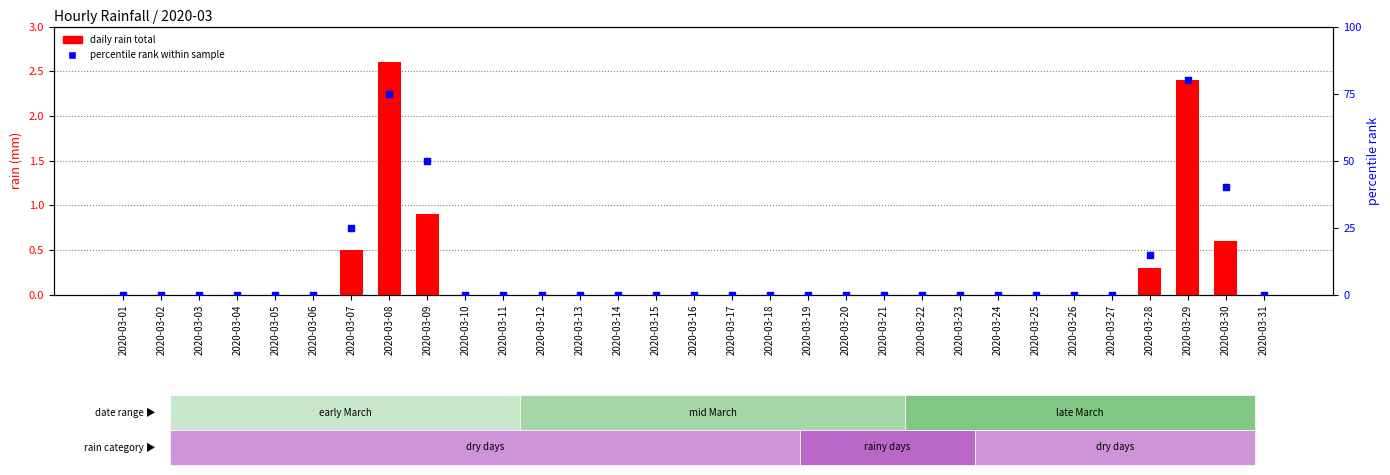

Which series reaches the maximum Y coordinate?

percentile rank within sample